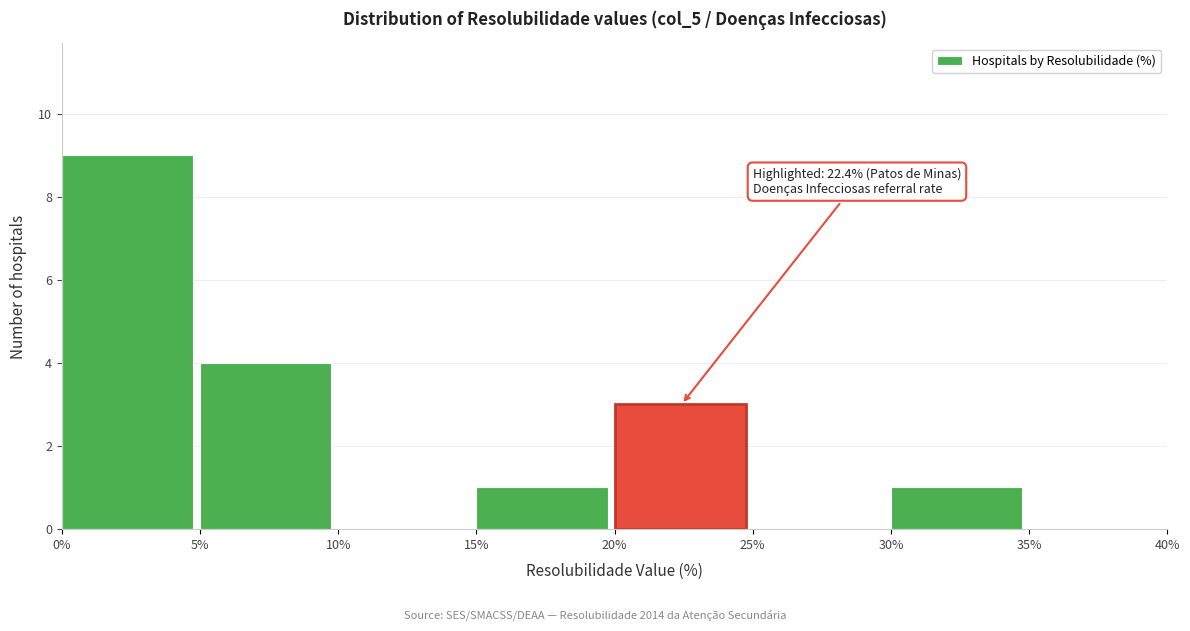

Which range on the x-axis has the tallest bar?

0% to 5%